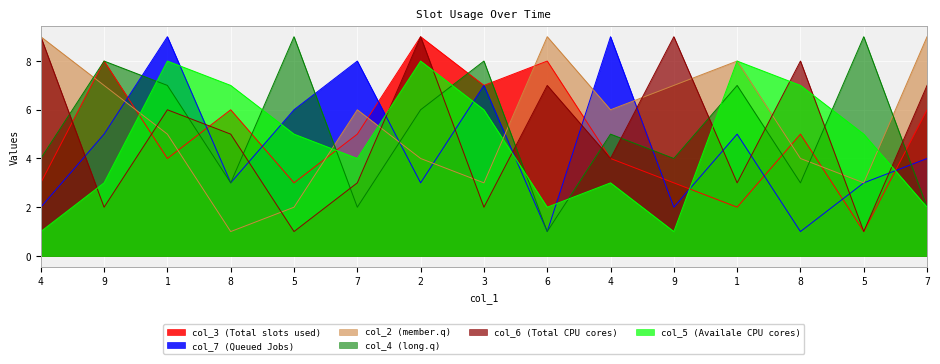

Where is the first local maximum for col_5?

1